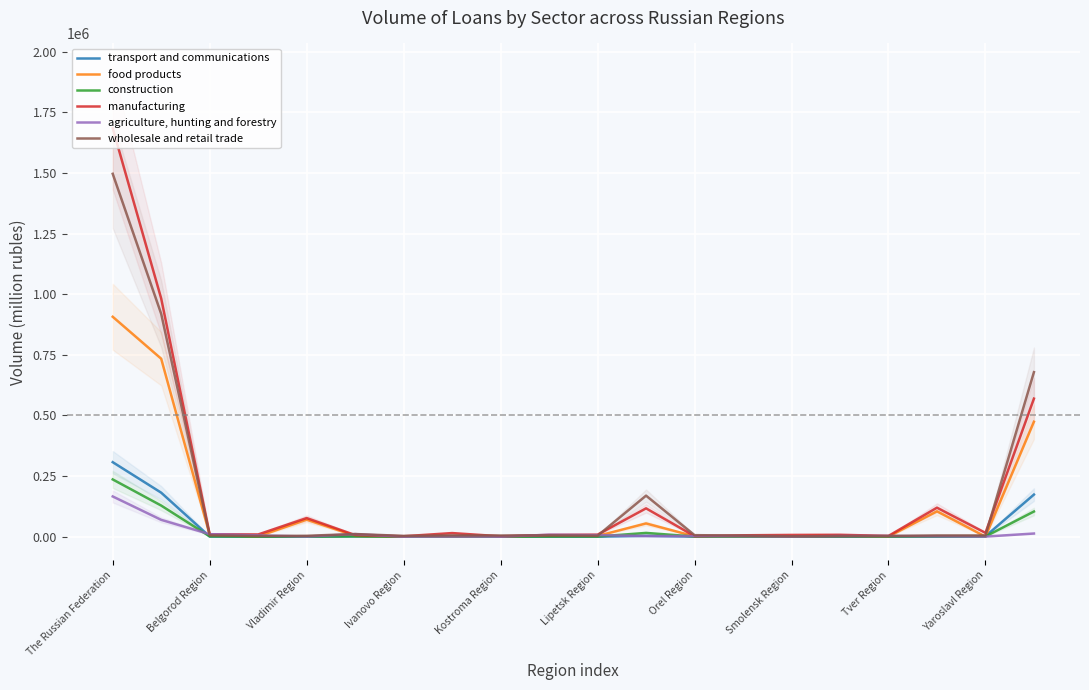

The value of food products at The Russian Federation is 1578060. True or false?

False